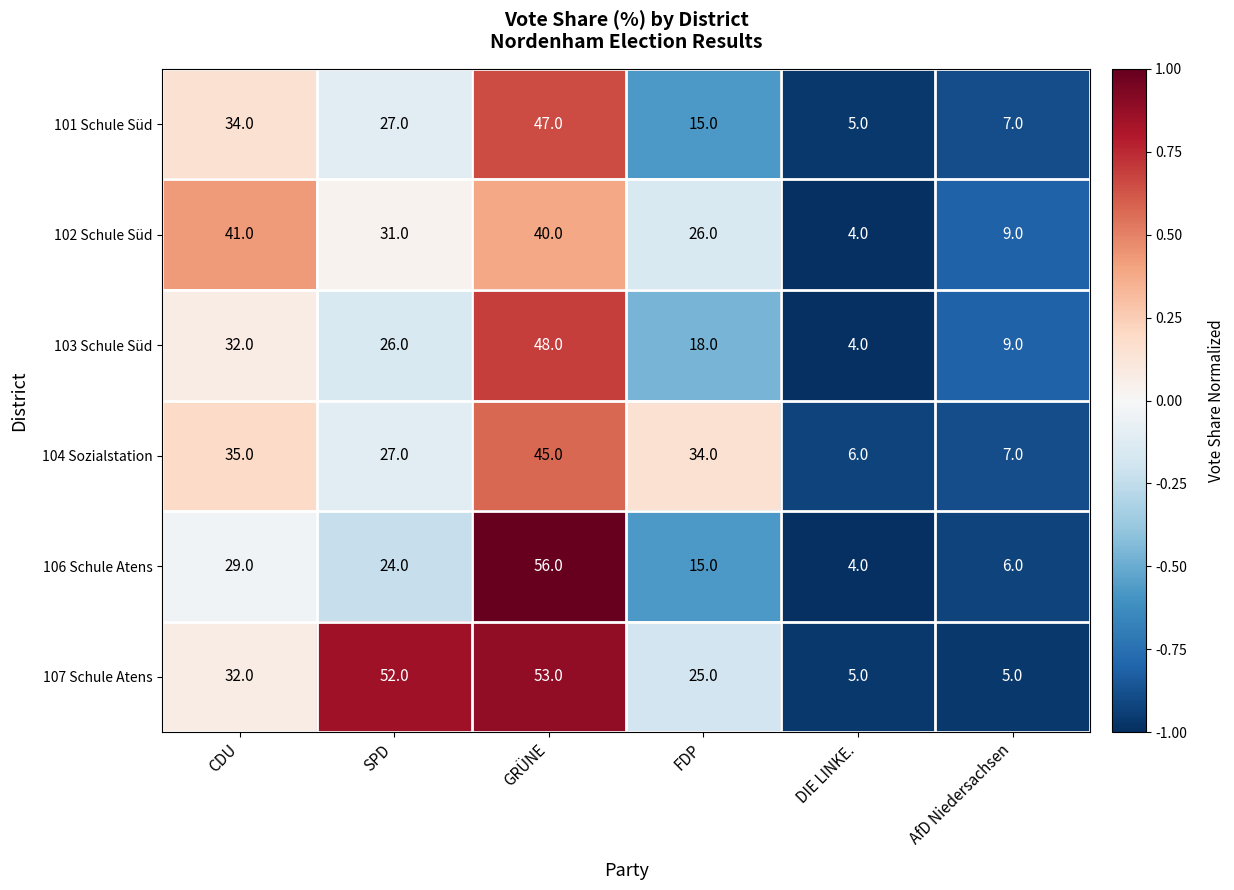

What is the spread (max minus min) of values at DIE LINKE.?

2